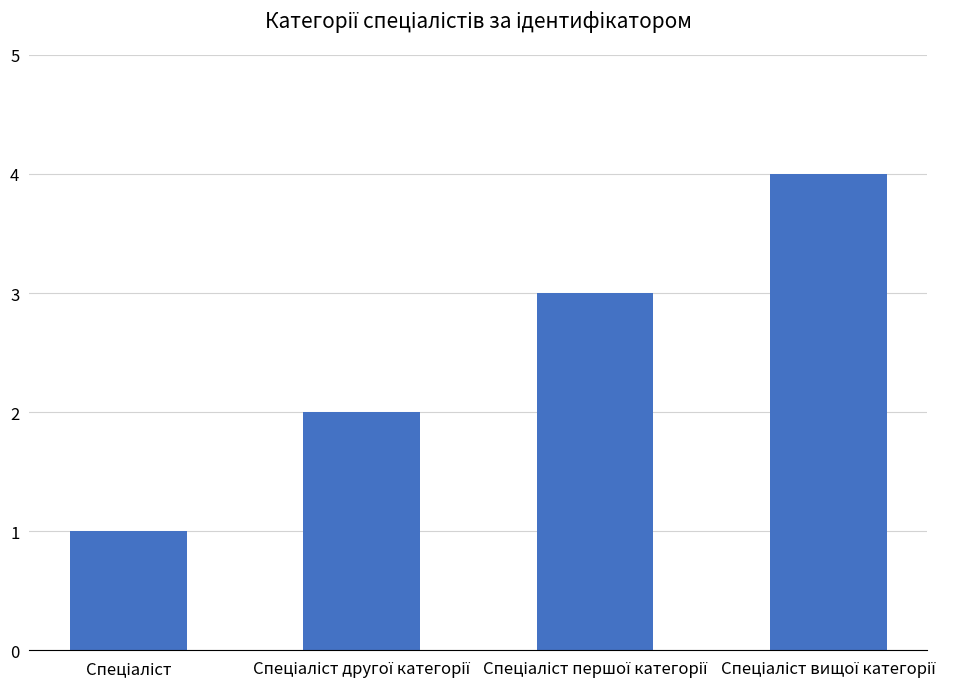

What is the difference between the maximum and minimum values?

3